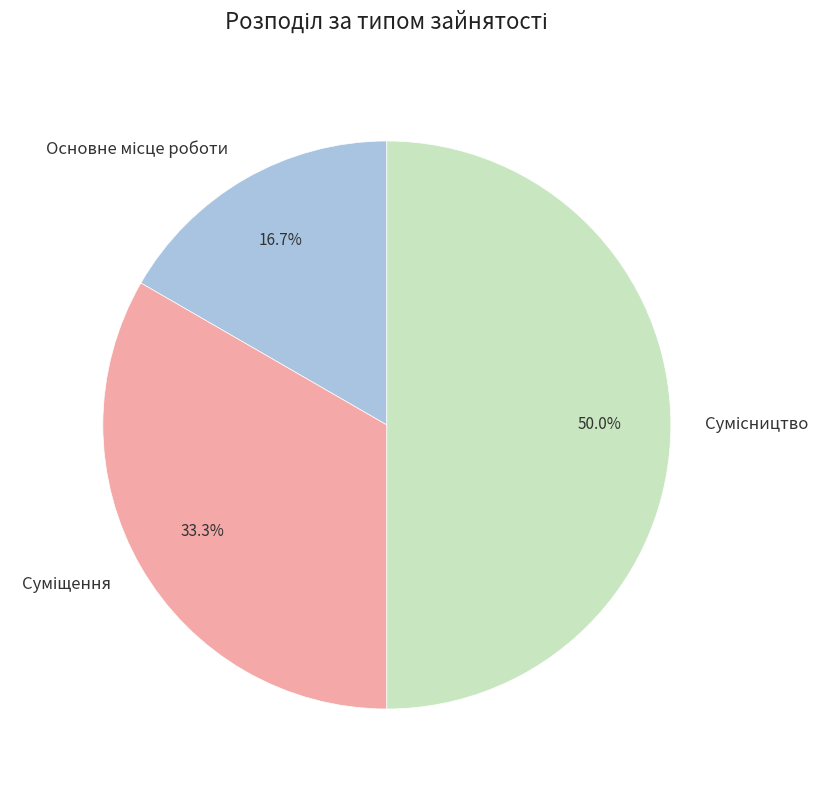

How many slices are in this pie chart?

3